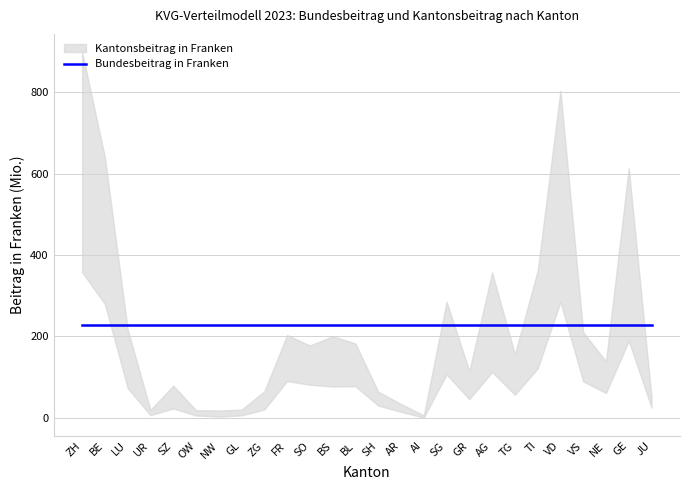

At which category does the chart reach its minimum across all series?

AI